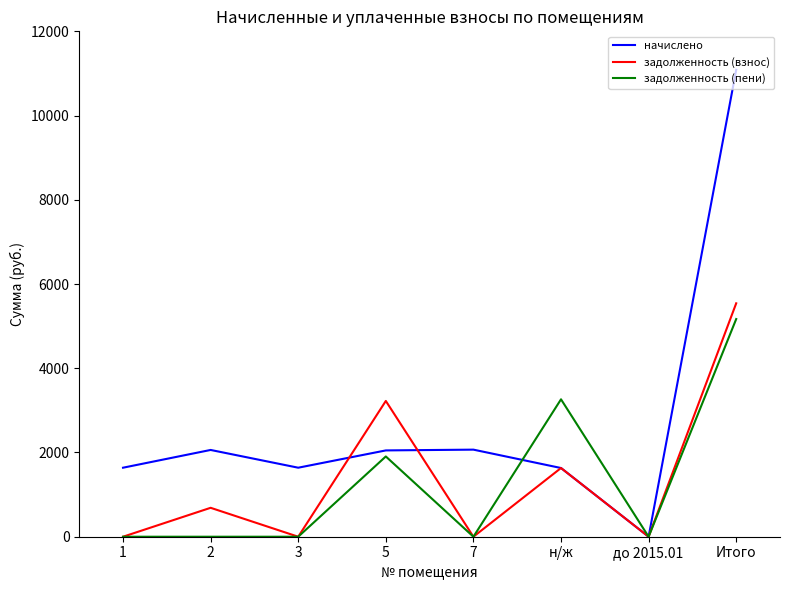

At which category is the sum across all series the highest?

Итого